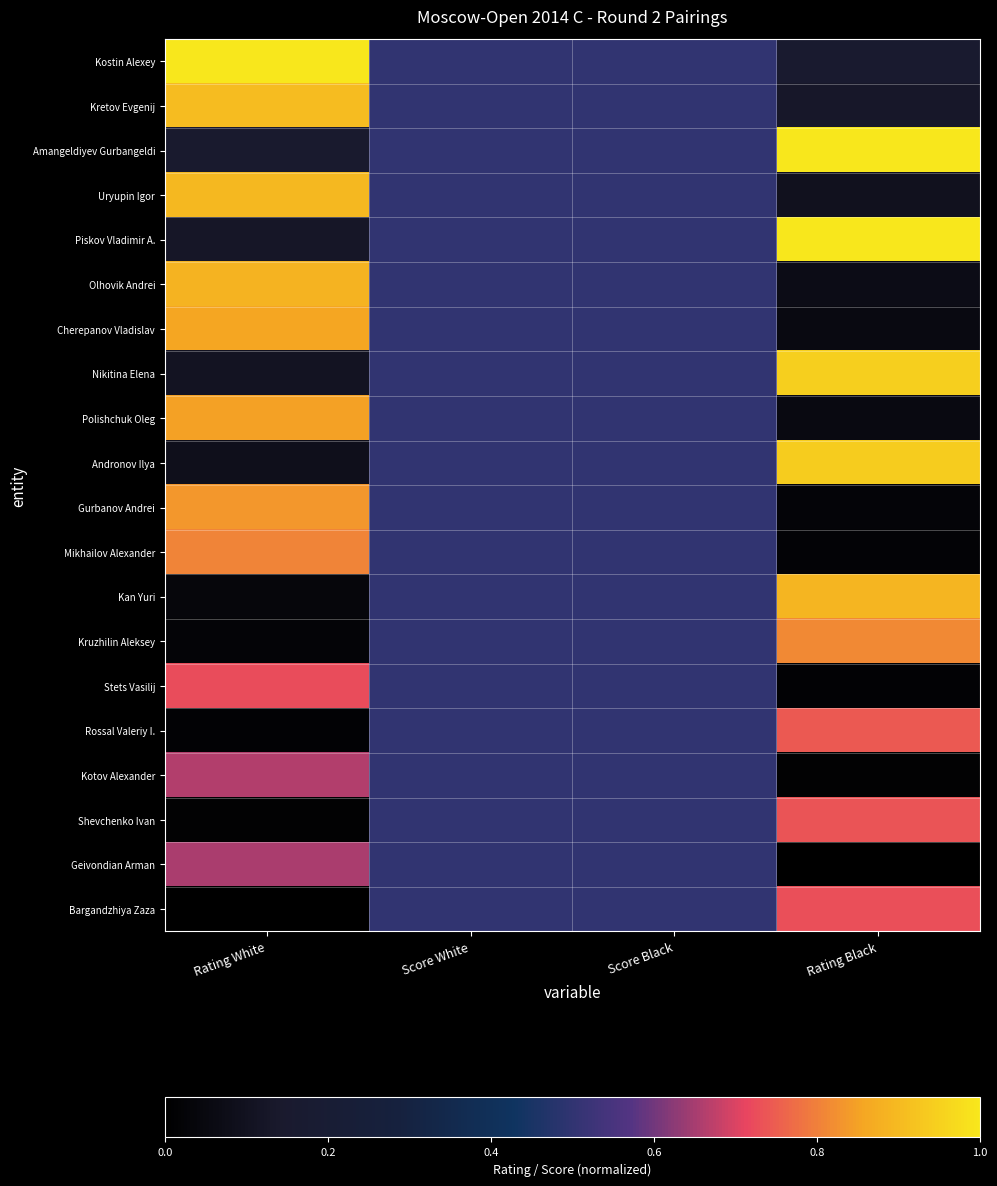

Rank the series by their maximum value, from lowest to highest.

Geivondian Arman, Kotov Alexander, Stets Vasilij, Bargandzhiya Zaza, Shevchenko Ivan, Rossal Valeriy I., Mikhailov Alexander, Kruzhilin Aleksey, Gurbanov Andrei, Polishchuk Oleg, Cherepanov Vladislav, Olhovik Andrei, Kan Yuri, Uryupin Igor, Kretov Evgenij, Andronov Ilya, Nikitina Elena, Kostin Alexey, Amangeldiyev Gurbangeldi, Piskov Vladimir A.